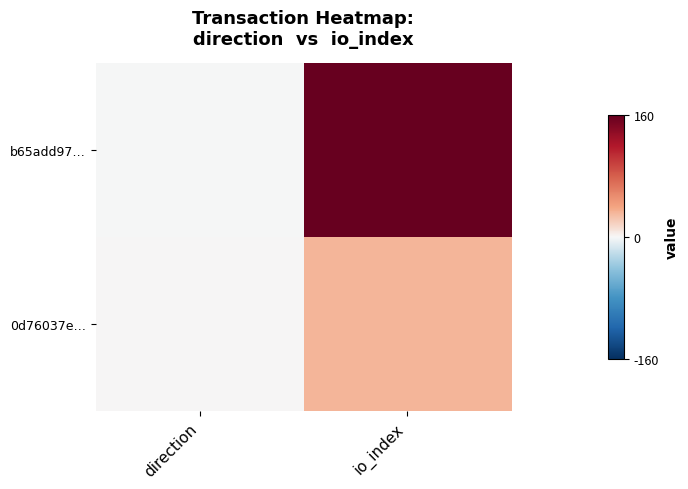

Reading right to left, transcribe all the data shown in this chart.

b65add97…: io_index=160	direction=-1
0d76037e…: io_index=32	direction=1